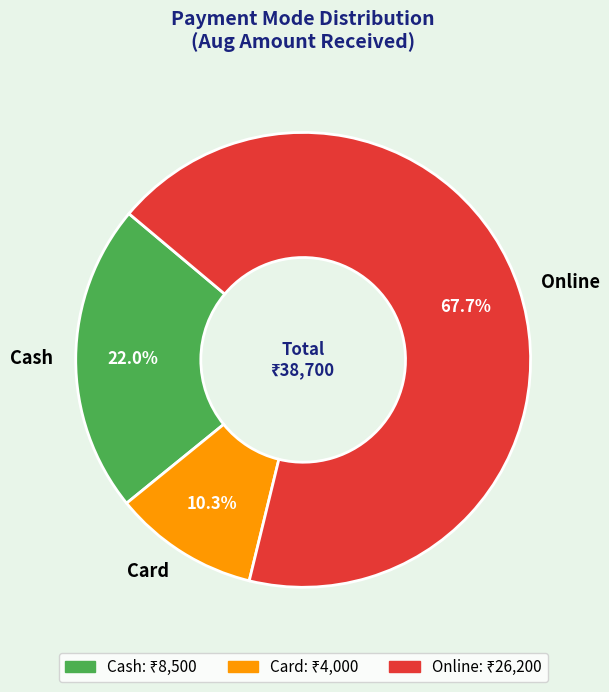

Combined, what portion of the pie is Cash and Online?

89.7%